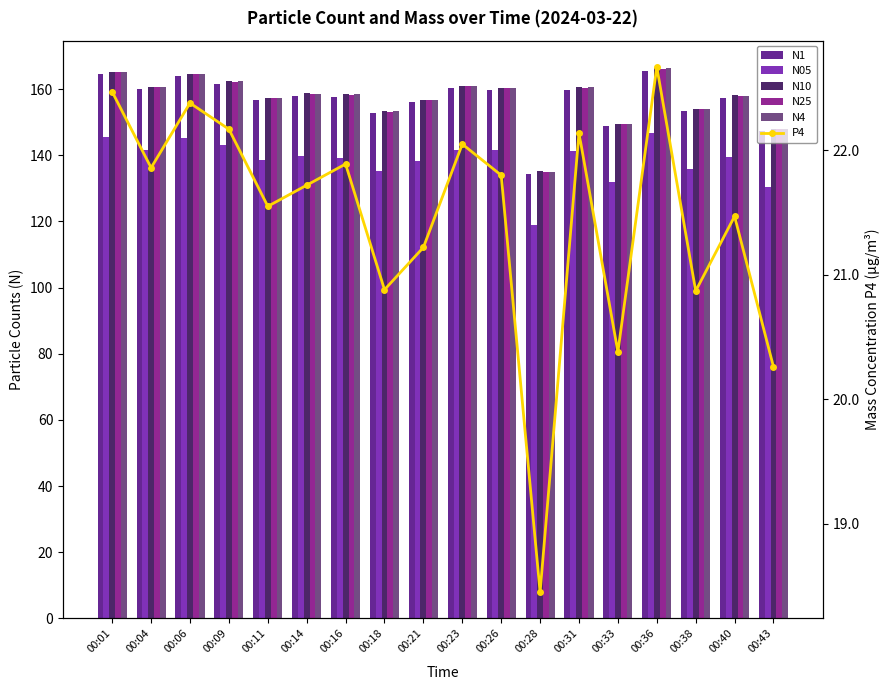

Is it true that N4 equals 160.9 at 00:23?

True